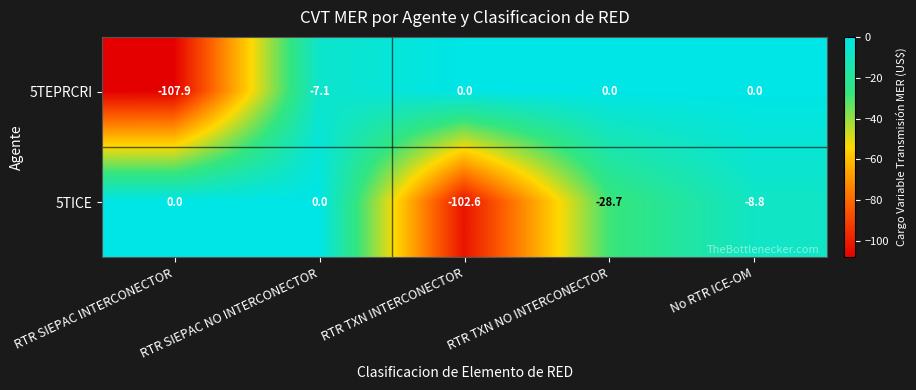

Which series has the largest range (max minus min)?

5TEPRCRI